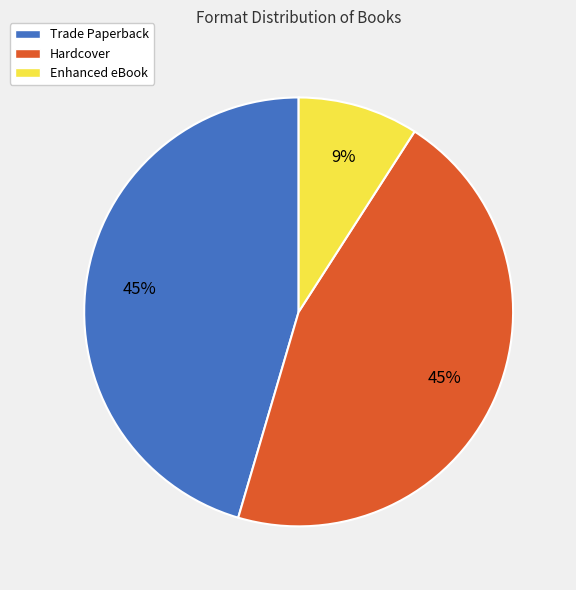

How many slices are in this pie chart?

3